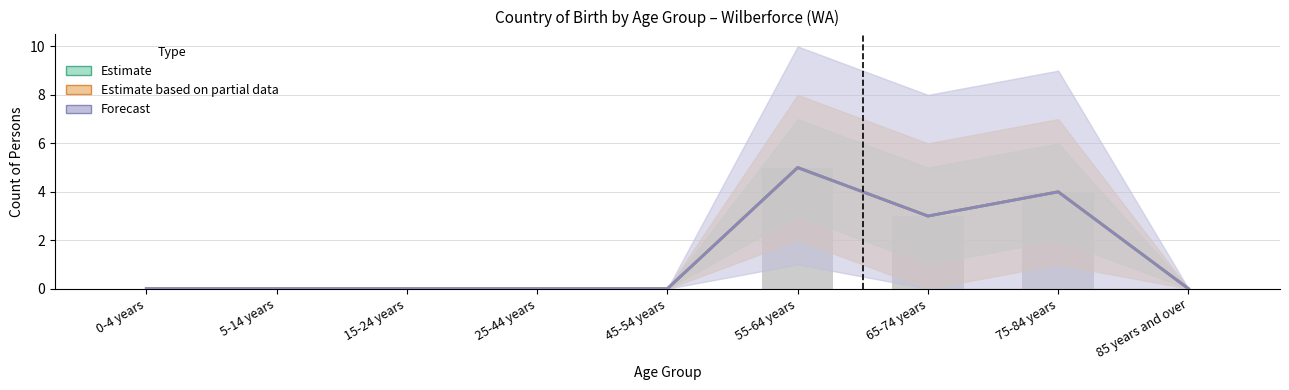

Reading right to left, transcribe all the data shown in this chart.

Australia (Estimate): 0	4	3	5	0	0	0	0	0
Australia (Partial): 0	4	3	5	0	0	0	0	0
Australia (Forecast): 0	4	3	5	0	0	0	0	0